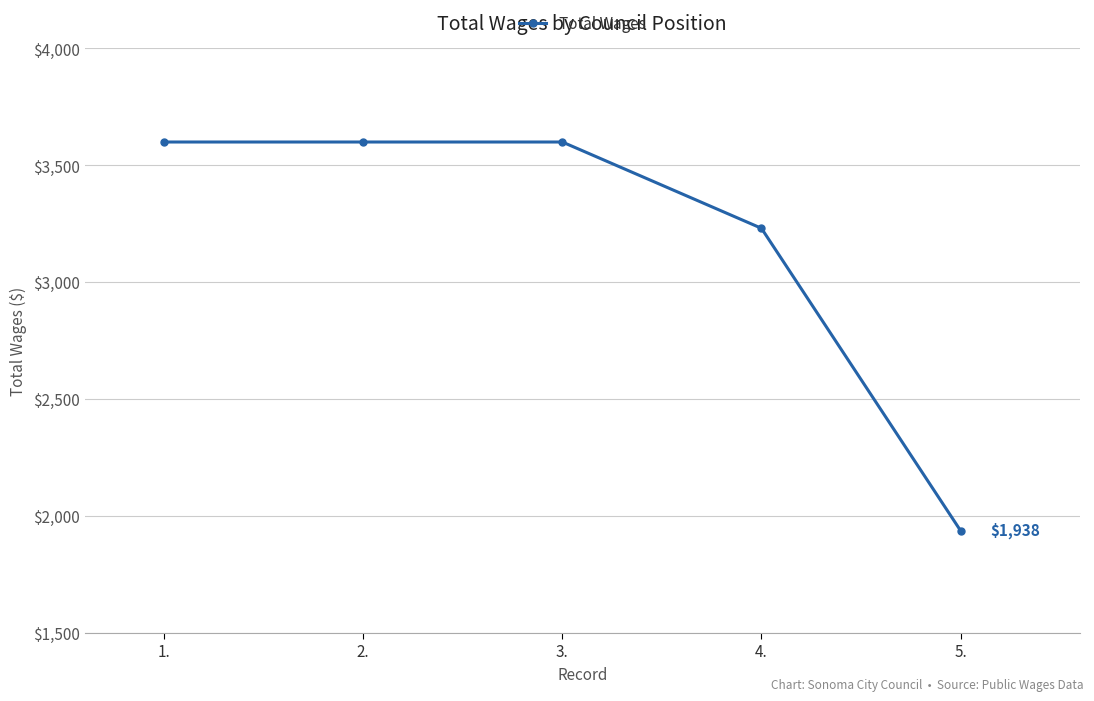

Where is the data nearest to the value 2769?

4.